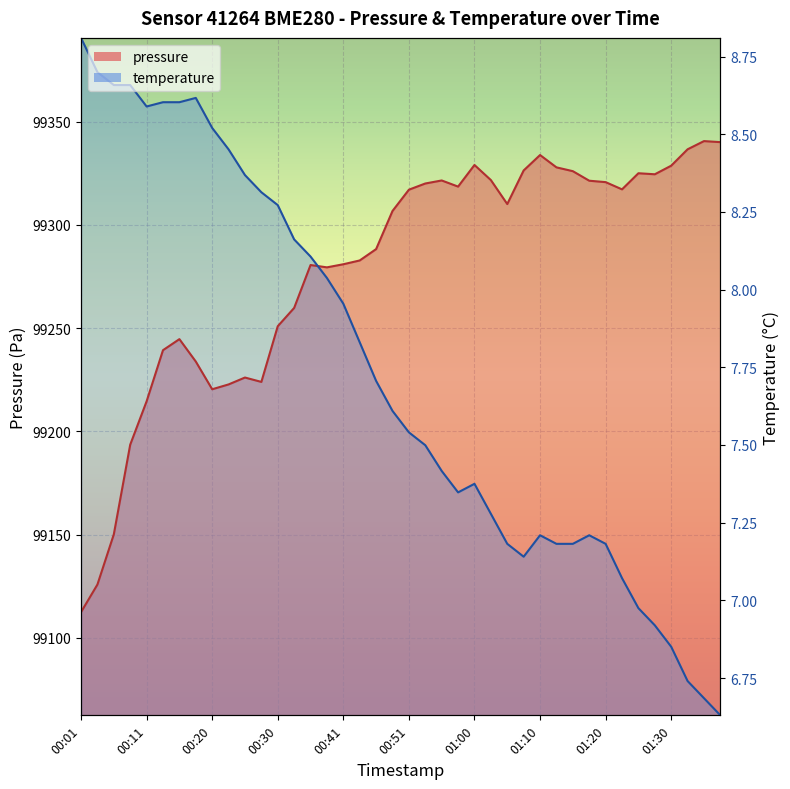

True or false: temperature and pressure intersect in this chart.

True